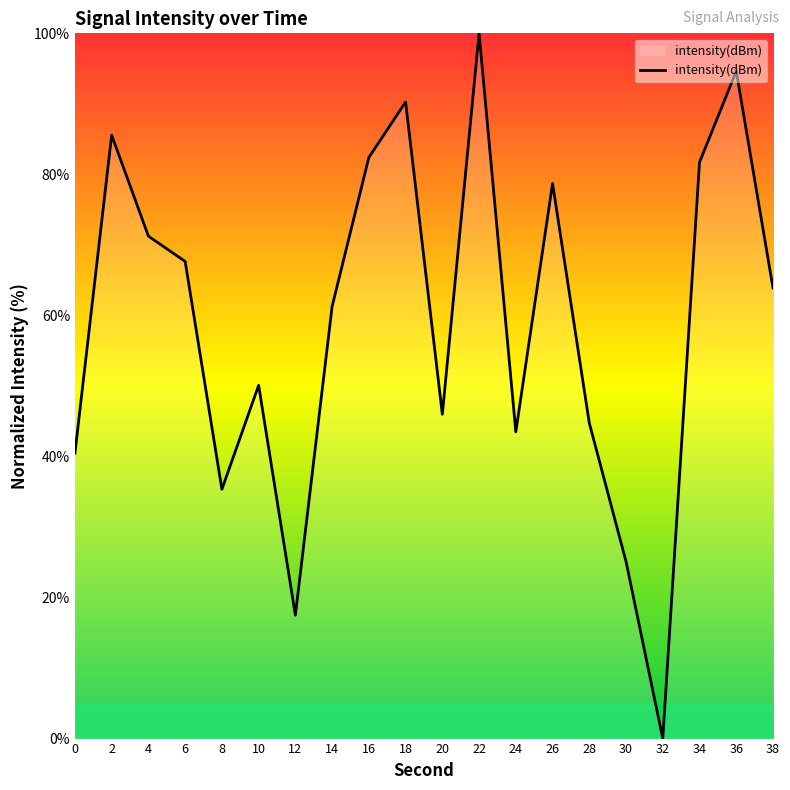

Read the value at 10.

50.1